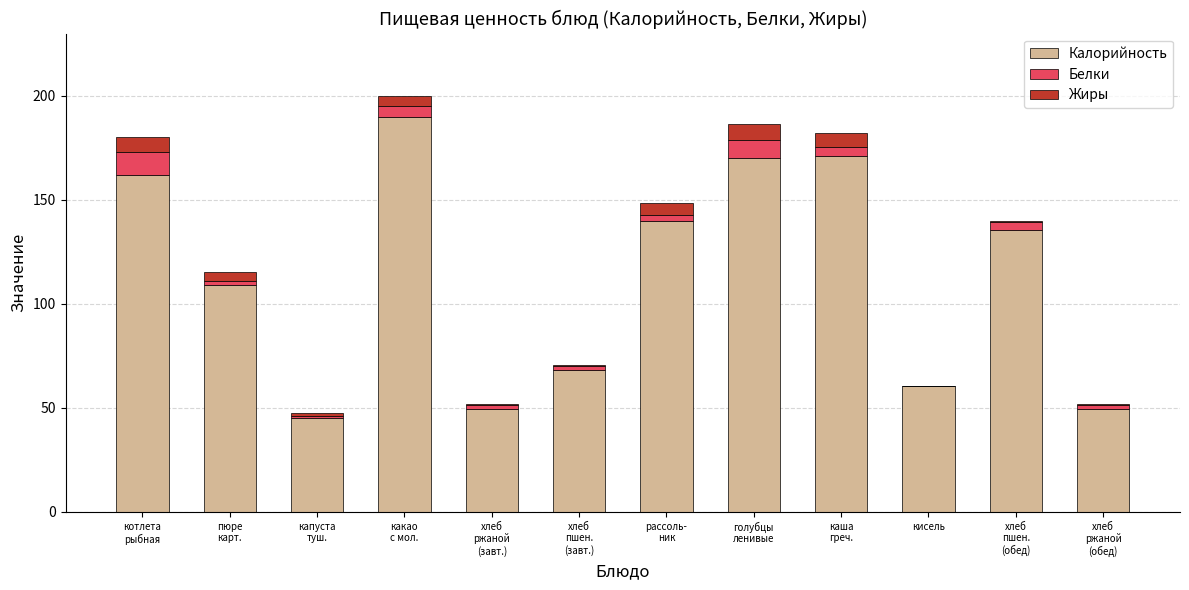

Are the bars horizontal?

No